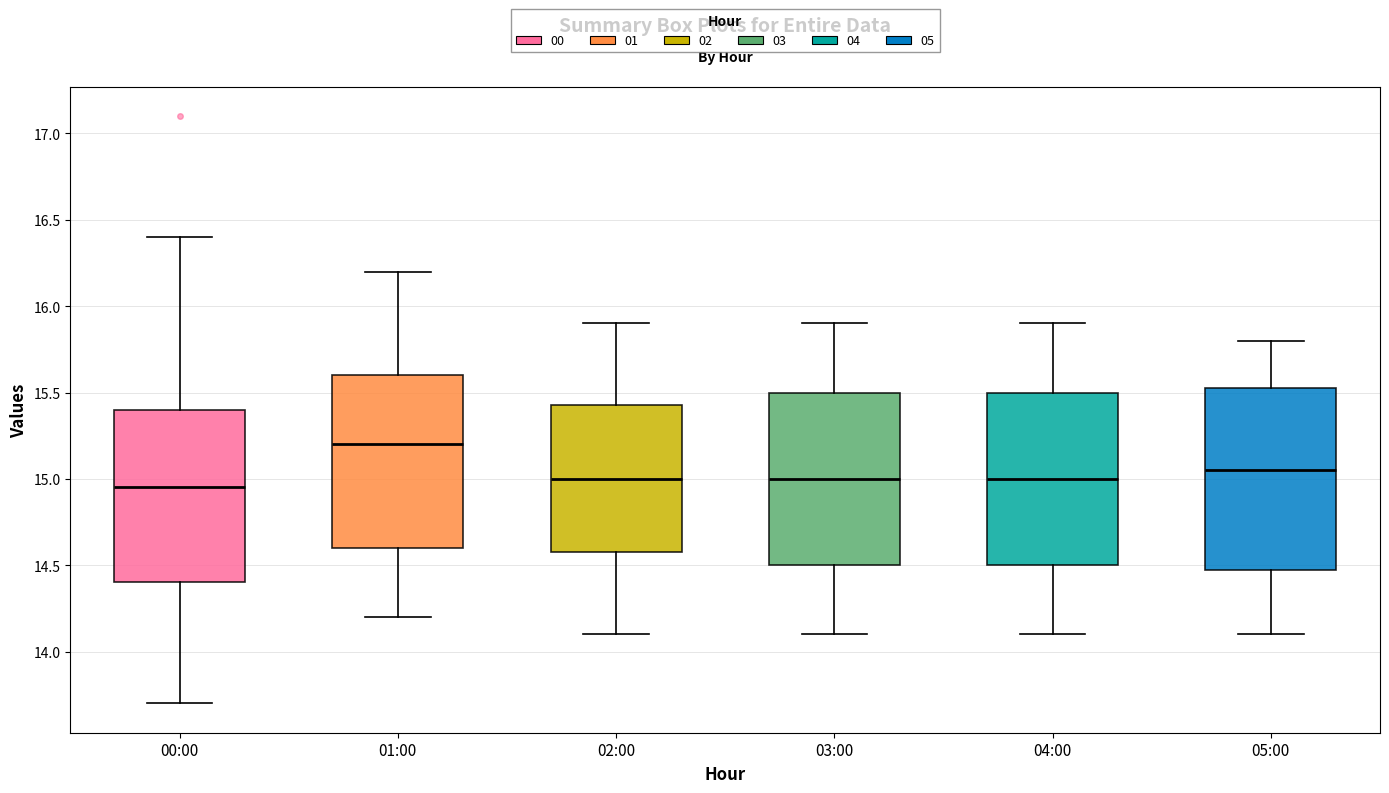

Which box has the highest median line?

01:00